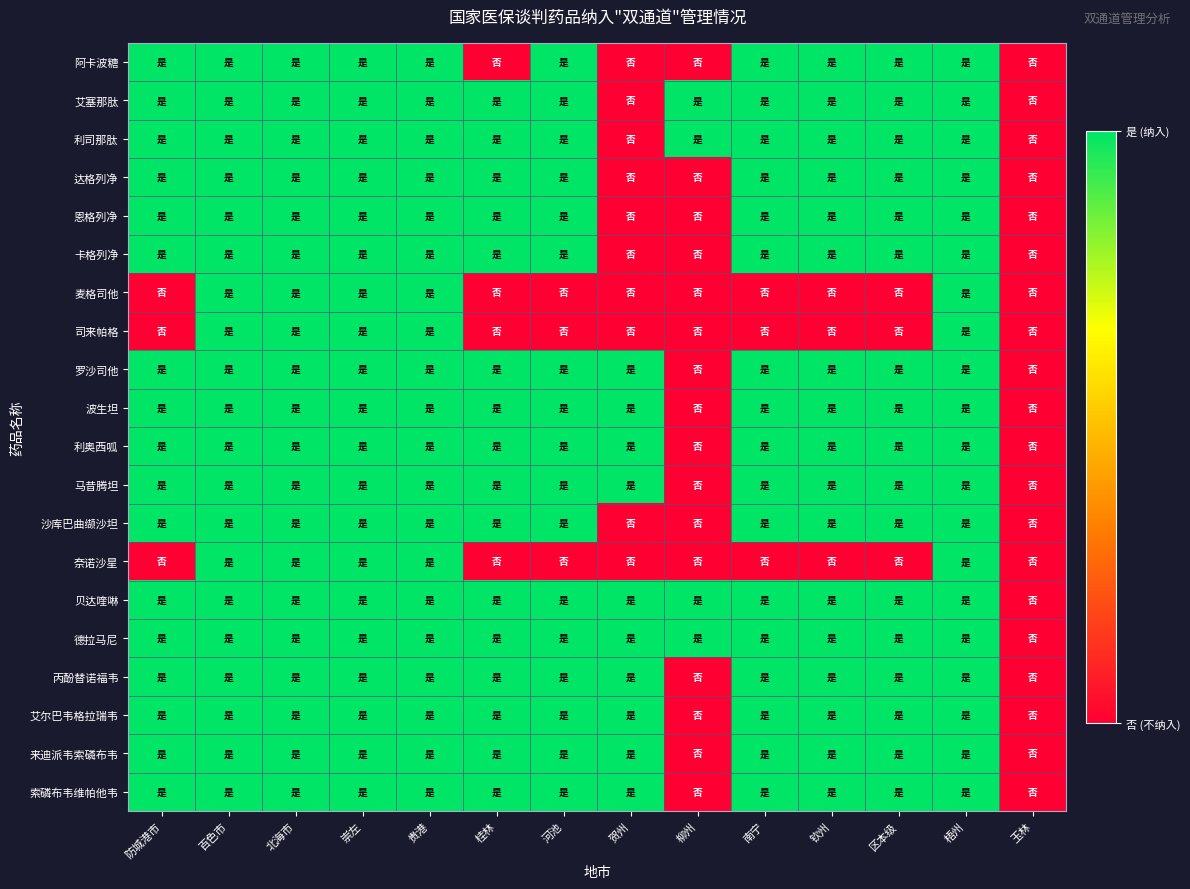

Which series changed the most between 防城港市 and 玉林?

阿卡波糖